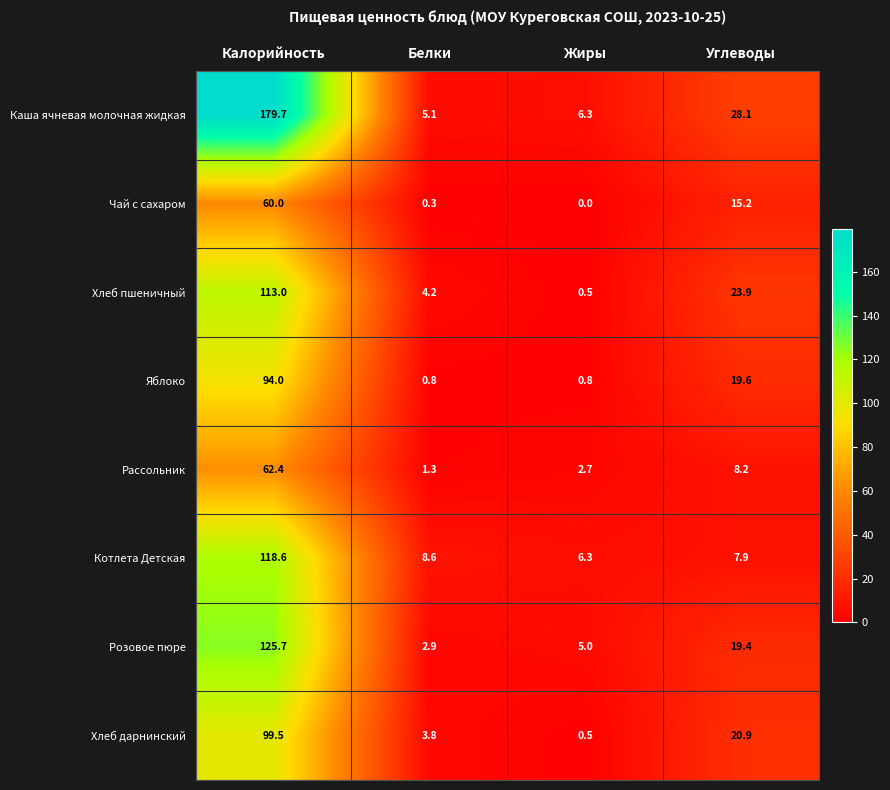

Which label corresponds to the smallest value in the chart?

Жиры